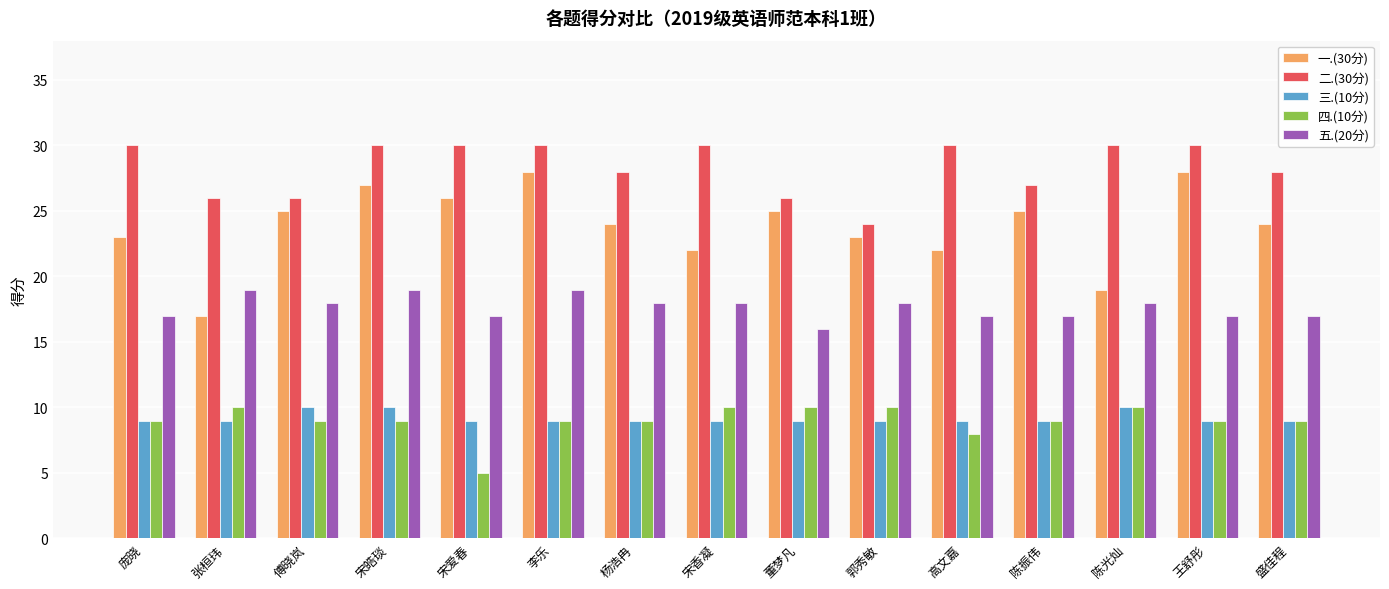

Reading left to right, transcribe all the data shown in this chart.

一.(30分): 23	17	25	27	26	28	24	22	25	23	22	25	19	28	24
二.(30分): 30	26	26	30	30	30	28	30	26	24	30	27	30	30	28
三.(10分): 9	9	10	10	9	9	9	9	9	9	9	9	10	9	9
四.(10分): 9	10	9	9	5	9	9	10	10	10	8	9	10	9	9
五.(20分): 17	19	18	19	17	19	18	18	16	18	17	17	18	17	17